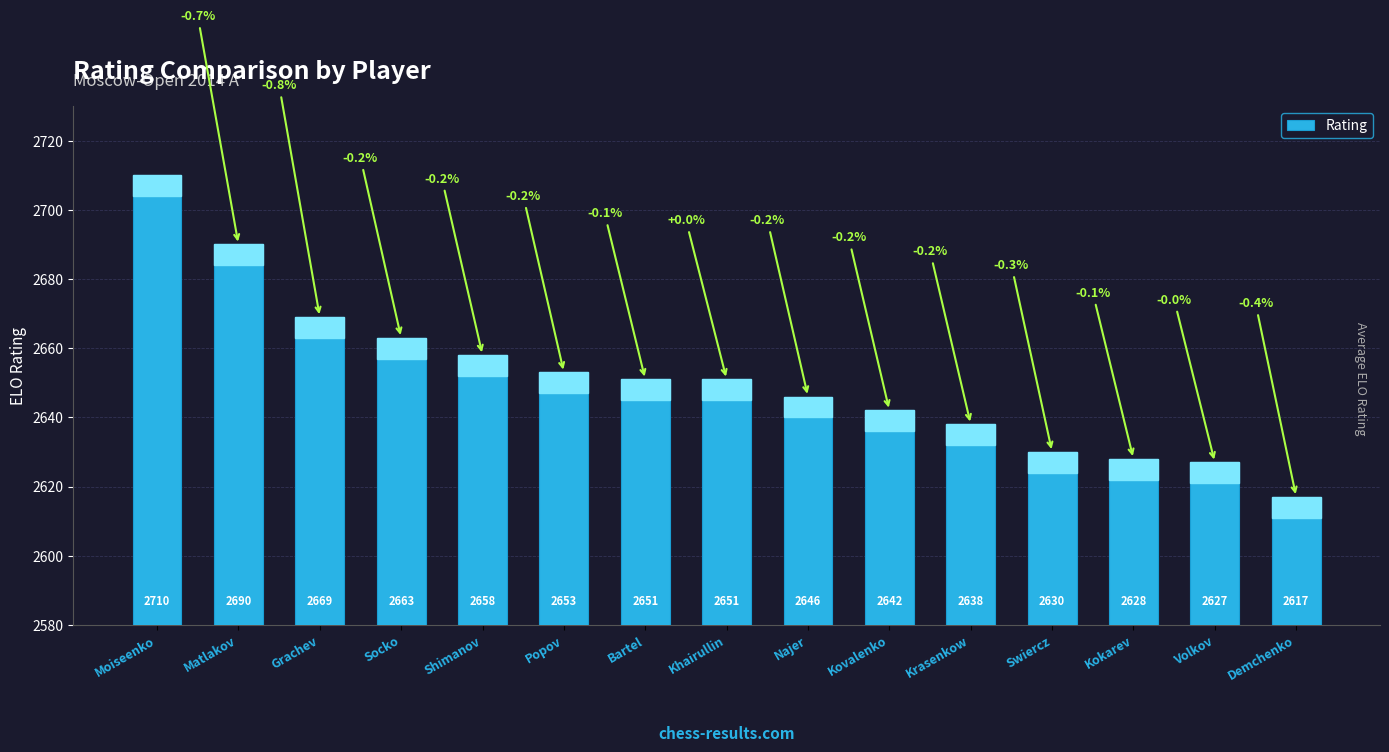

Which has a higher value, Swiercz or Najer?

Najer